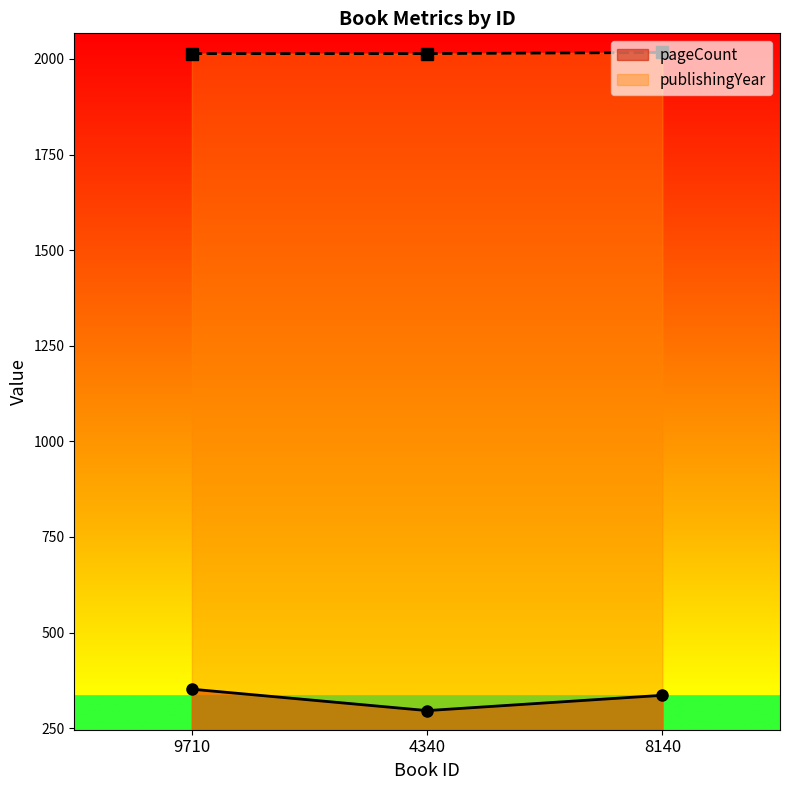

Is it true that pageCount equals 336 at 8140?

True